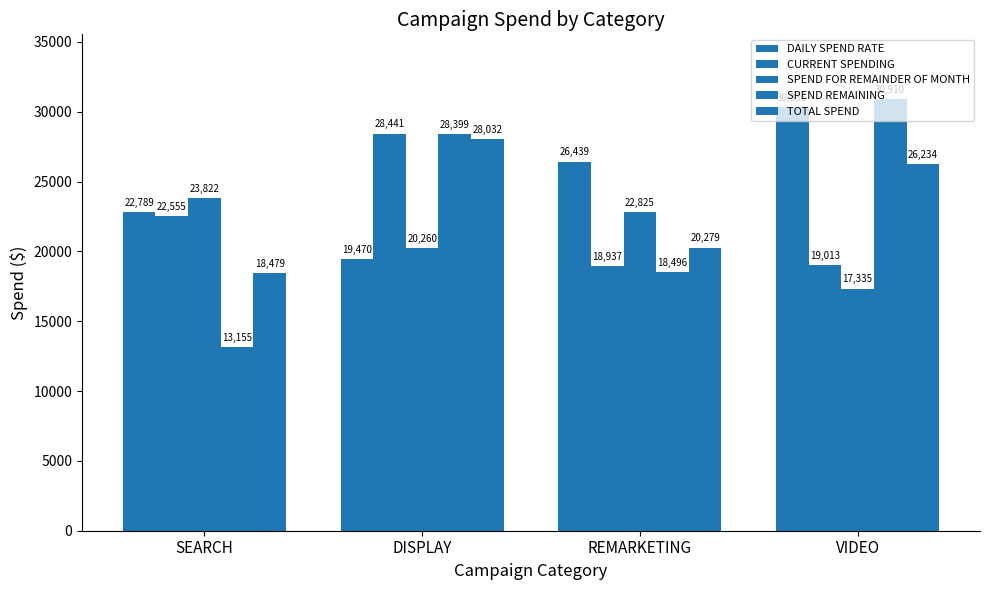

How many distinct data groups are displayed?

5